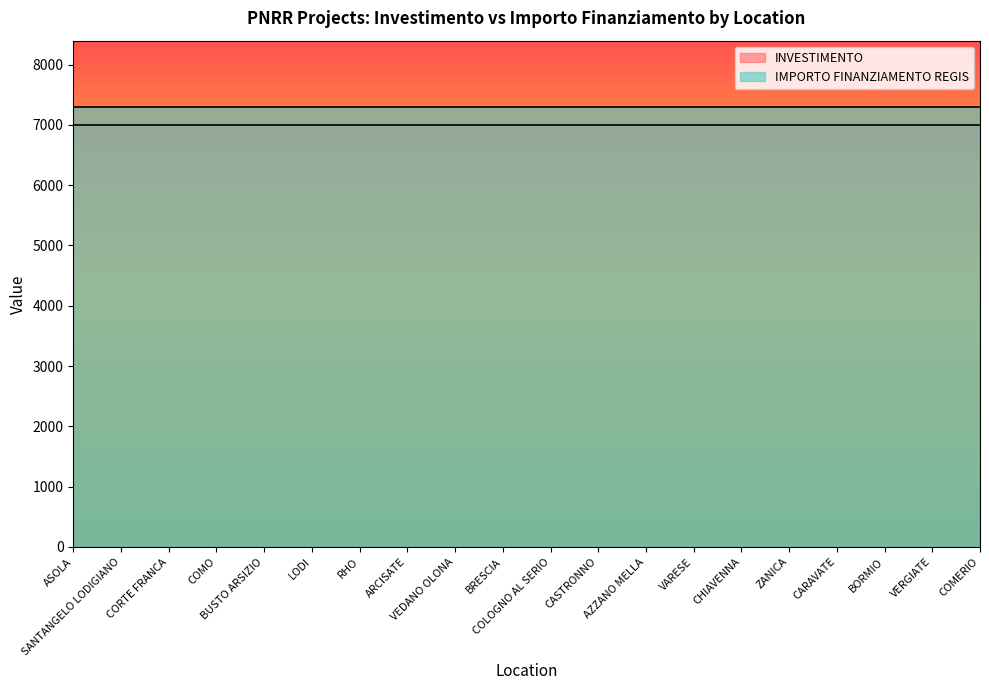

True or false: IMPORTO FINANZIAMENTO REGIS has more than 0 interior local peaks.

False